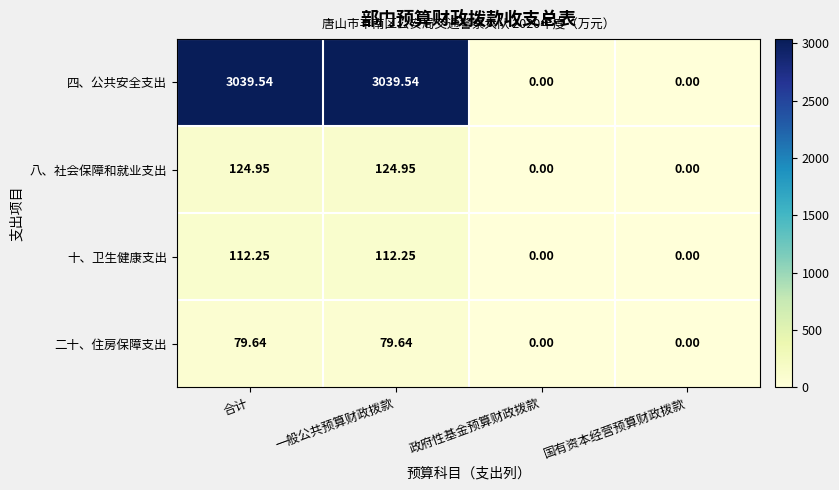

Rank the series by their maximum value, from lowest to highest.

二十、住房保障支出, 十、卫生健康支出, 八、社会保障和就业支出, 四、公共安全支出